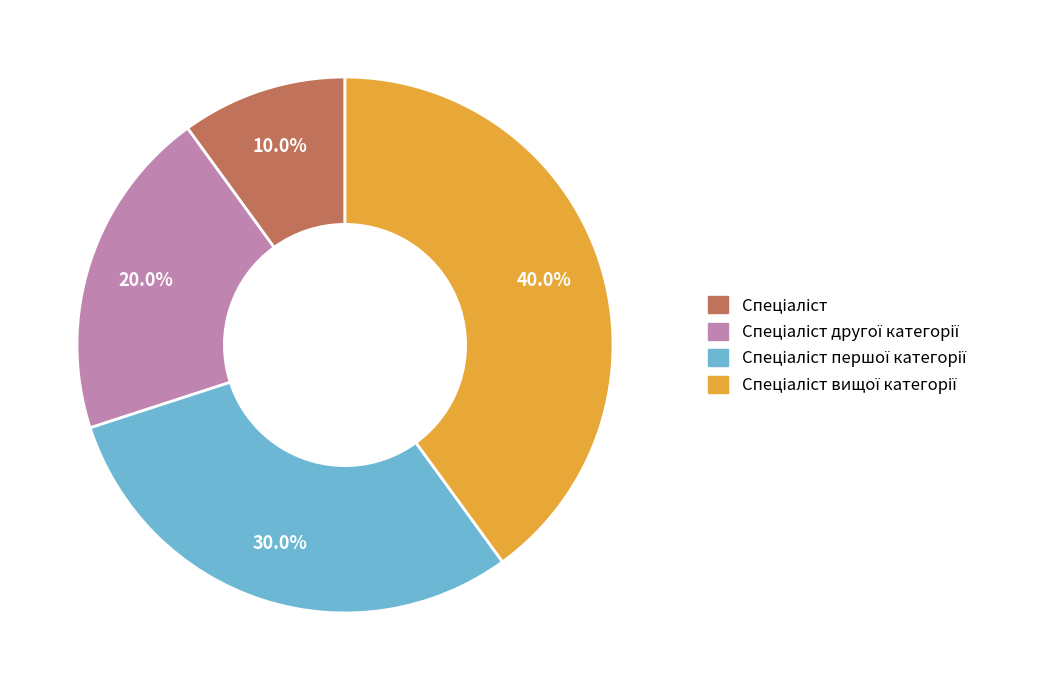

Is there a majority slice in this chart?

No